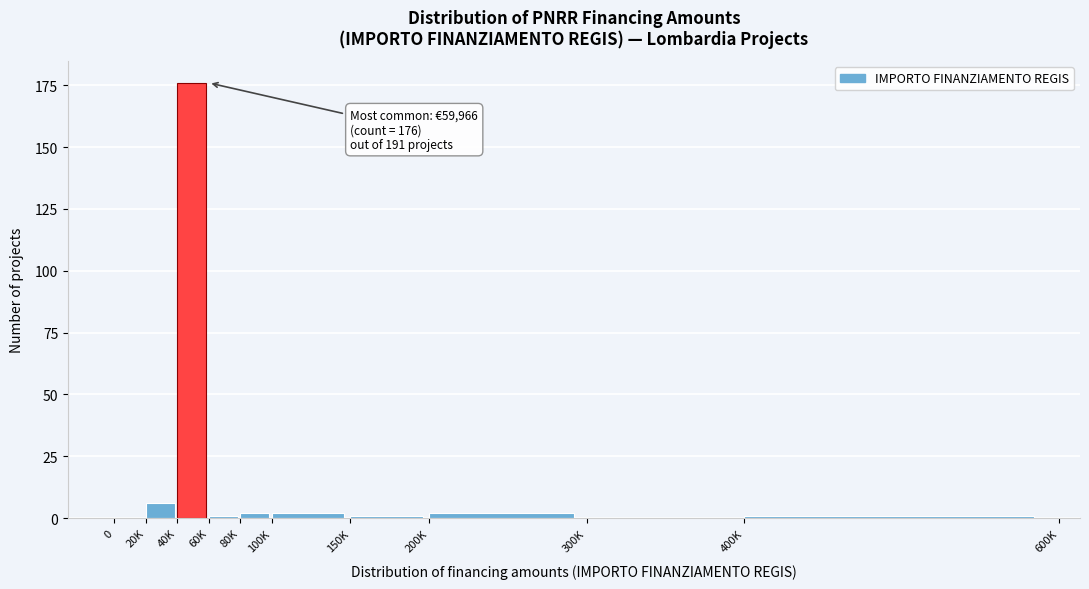

Reading right to left, transcribe all the data shown in this chart.

400K=1	300K=0	200K=2	150K=1	100K=2	80K=2	60K=1	40K=176	20K=6	0=0